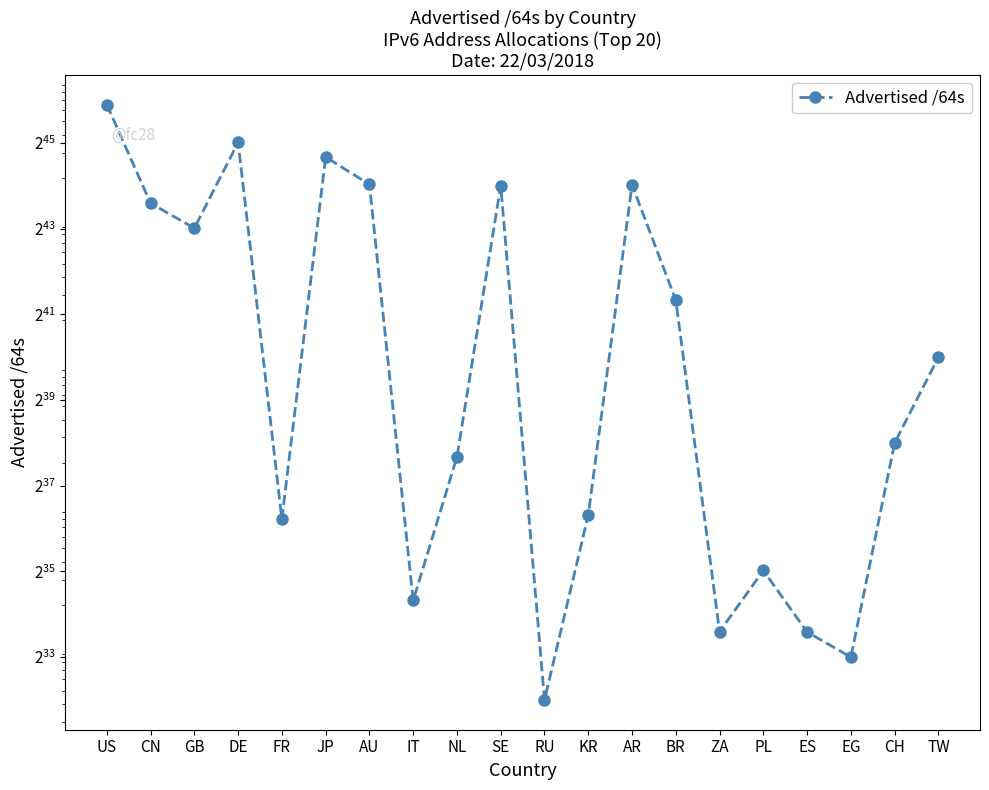

How many interior local peaks (higher than both neighbors) does the data have?

5